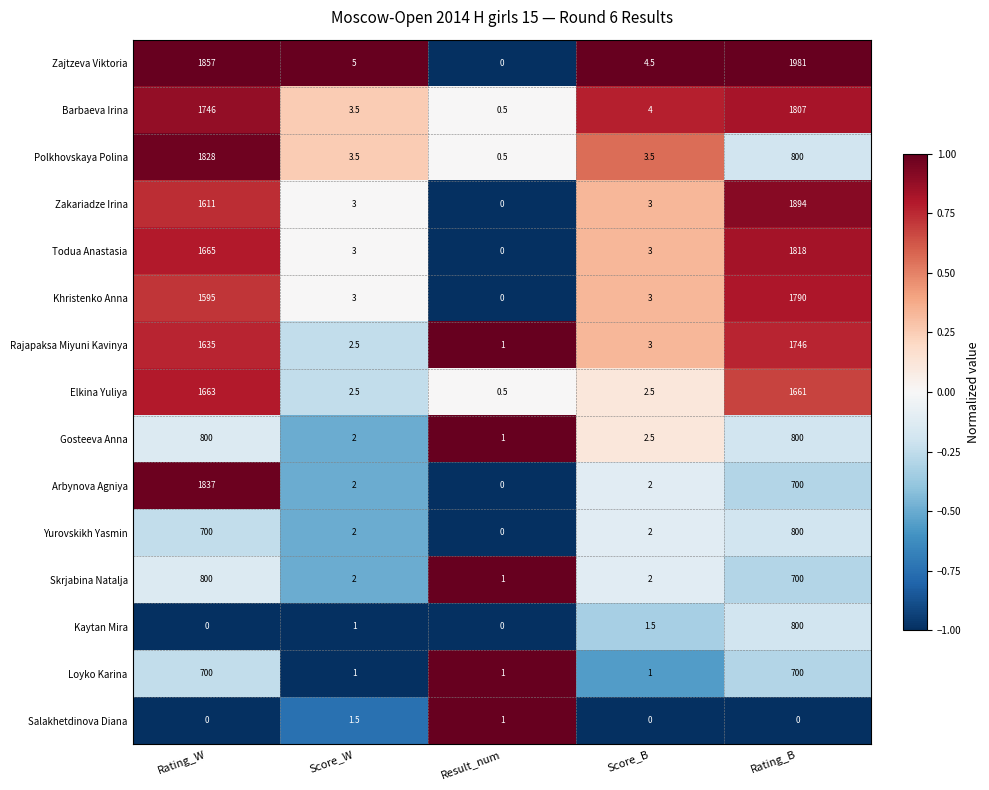

True or false: Kaytan Mira has a value of 334.0 at Rating_W.

False